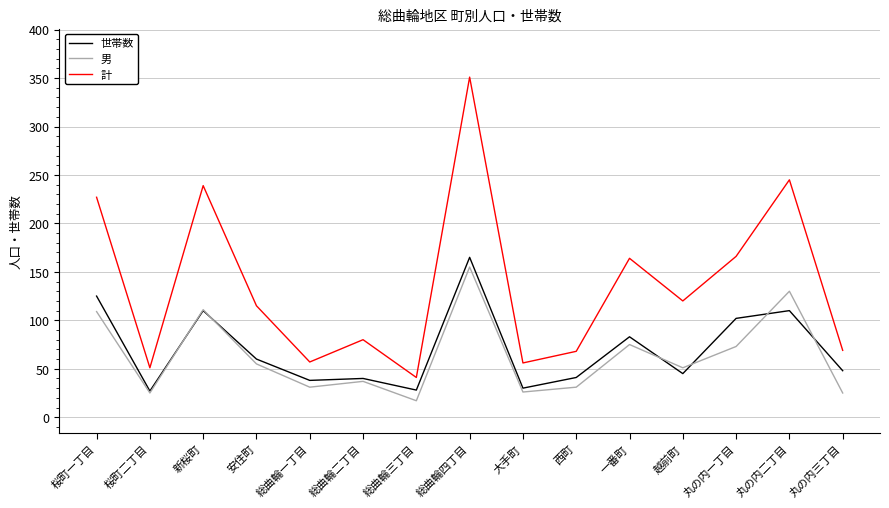

Rank the series by their maximum value, from highest to lowest.

計, 世帯数, 男